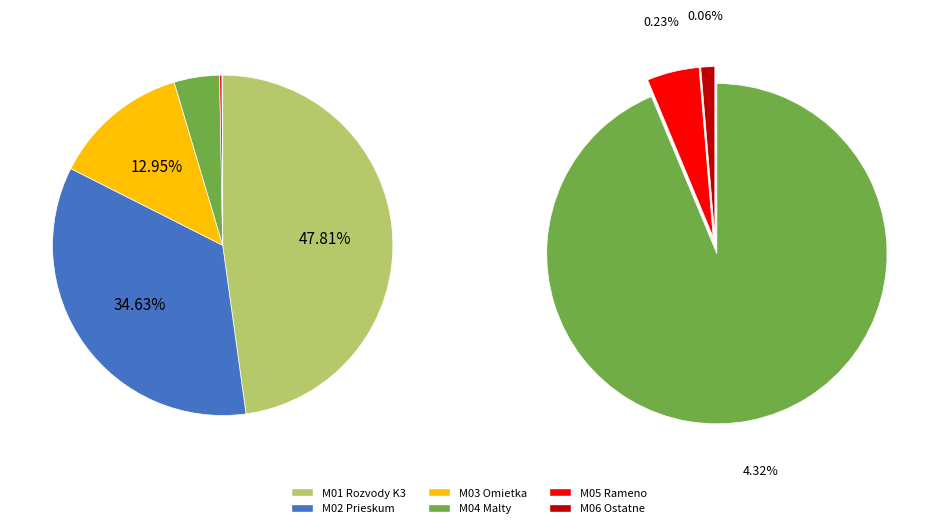

Is there any slice that represents more than half of the pie?

No